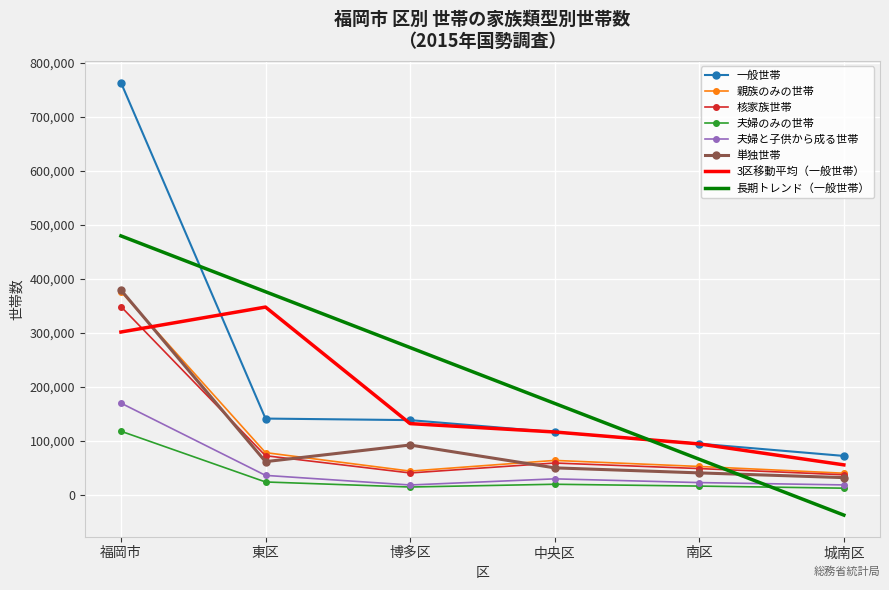

Which series has the largest range (max minus min)?

一般世帯